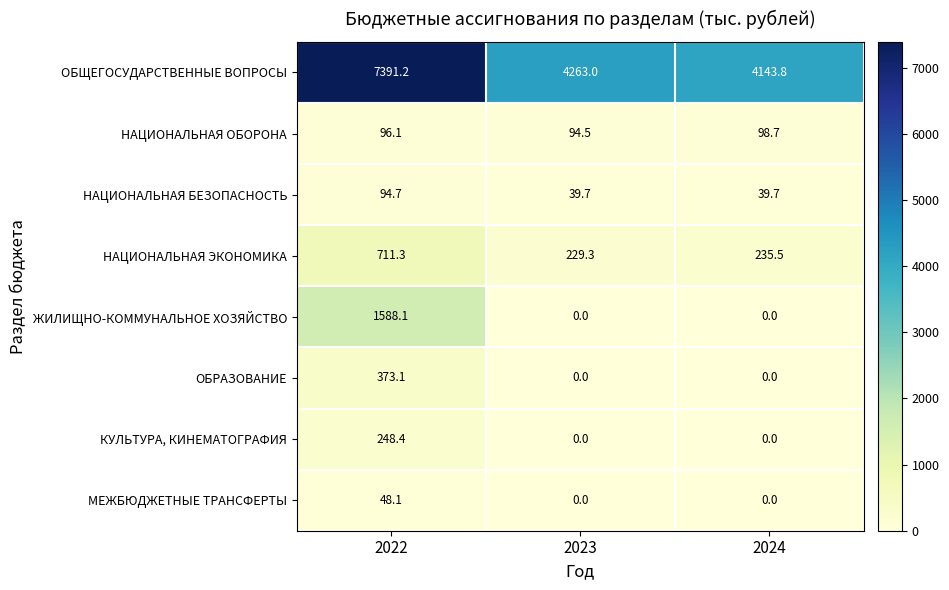

The value of КУЛЬТУРА, КИНЕМАТОГРАФИЯ at 2022 is 248.4. True or false?

True